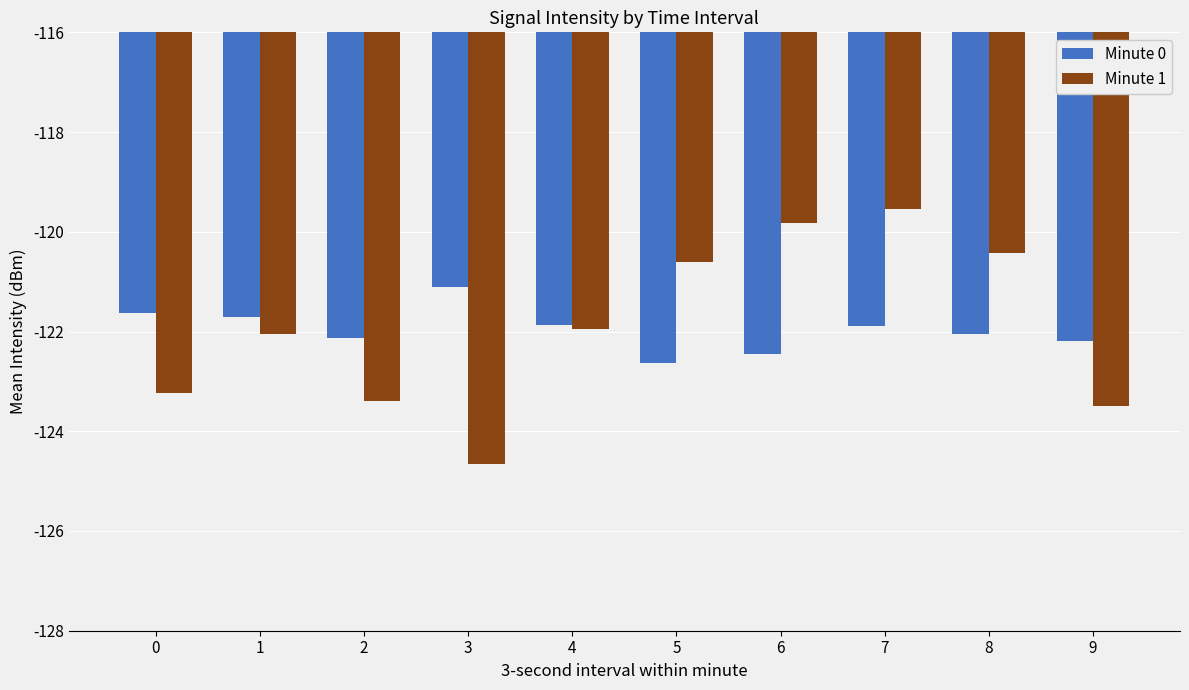

The Minute 1 series shows -40.8 at 9. True or false?

False